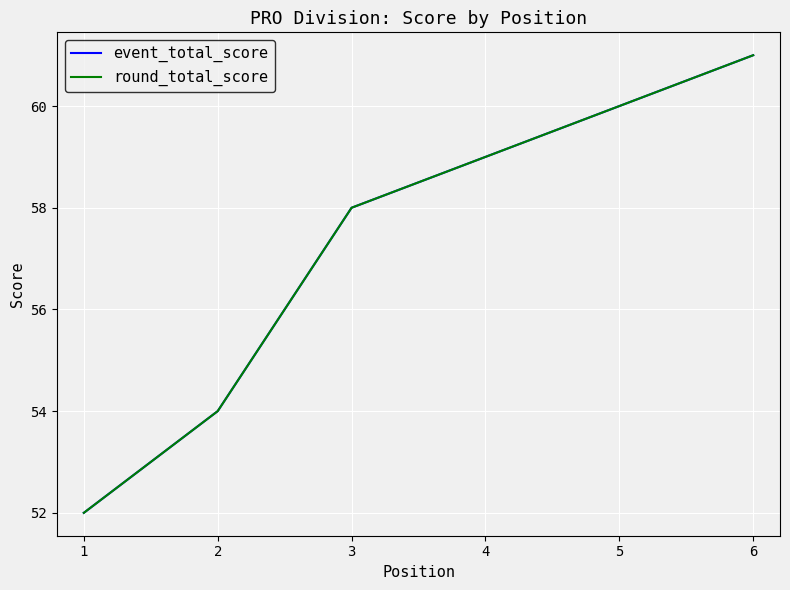

At 2, list the series in order from smallest to largest.

event_total_score, round_total_score